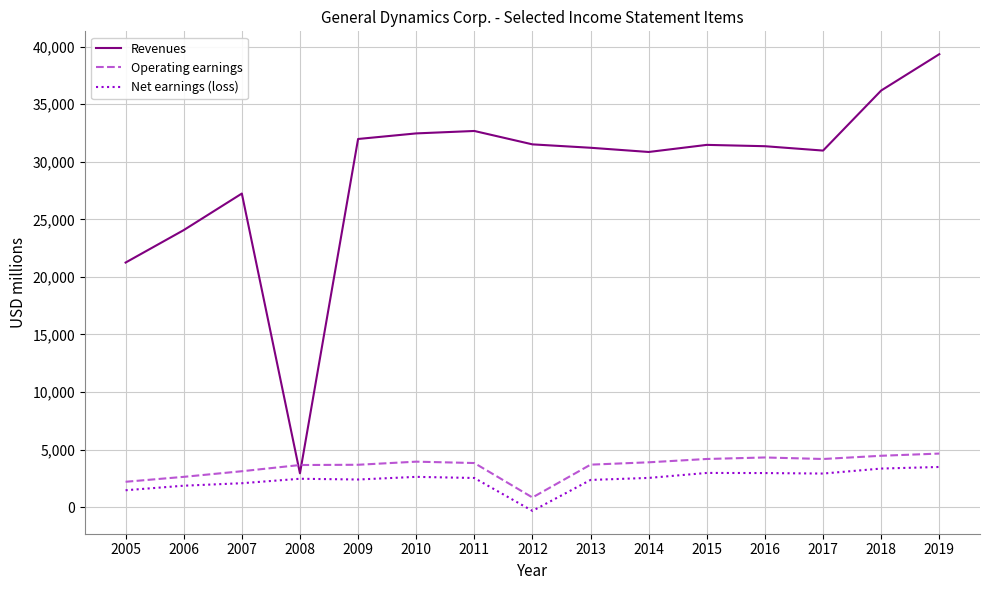

Rank the series by their maximum value, from lowest to highest.

Net earnings (loss), Operating earnings, Revenues